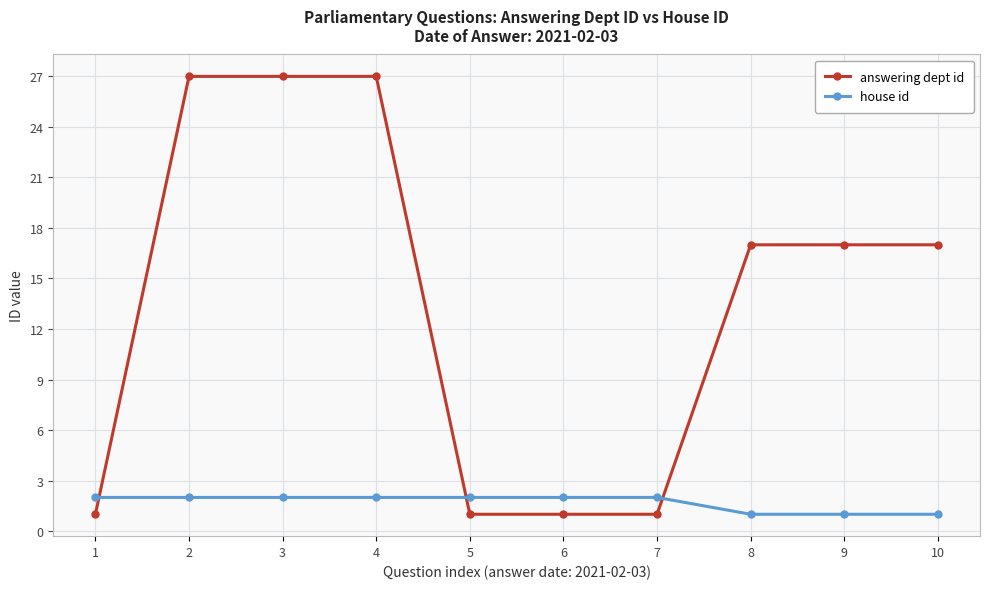

What is the maximum value shown in the chart?

27